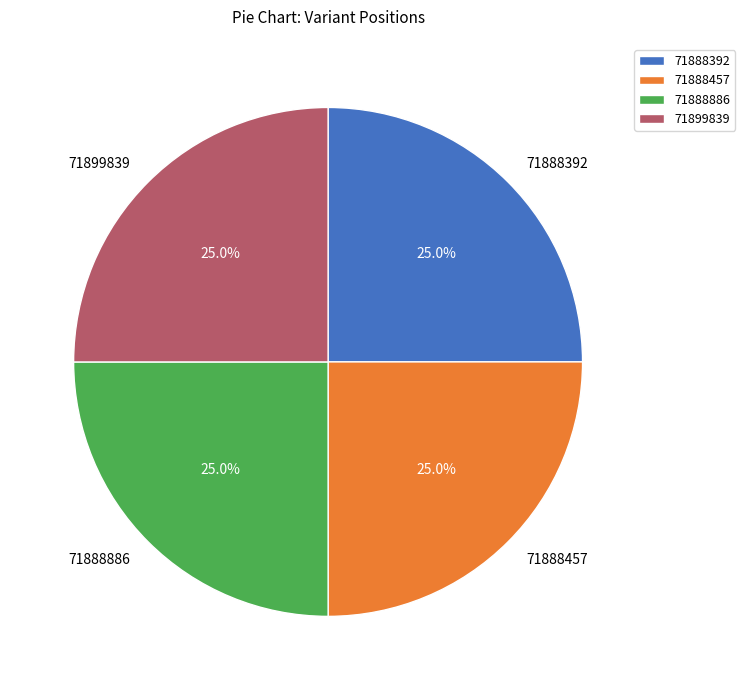

To the nearest percent, what portion does 71888392 represent?

25%